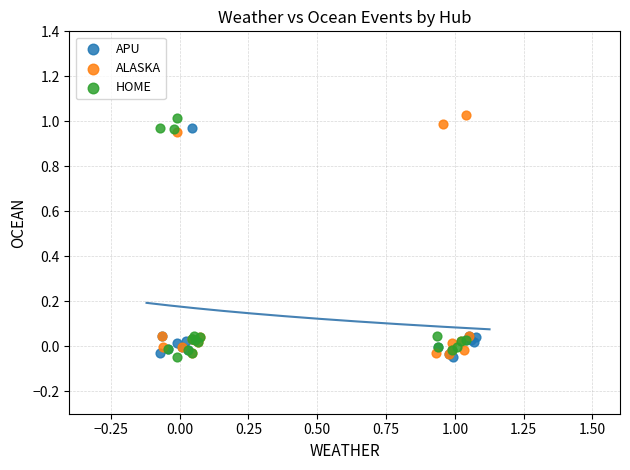

Which series contains the highest Y value?

ALASKA